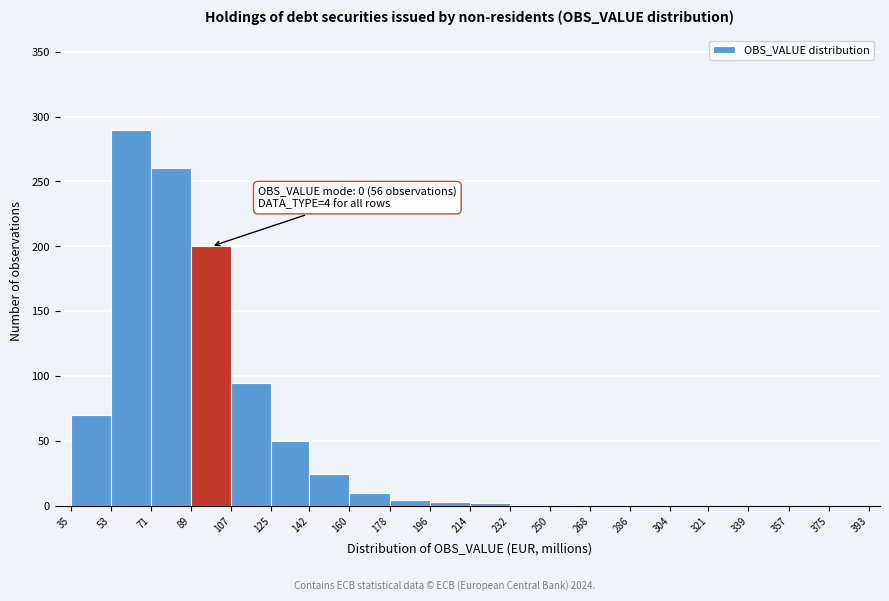

Over which range of the x-axis is the bar tallest?

53 to 71